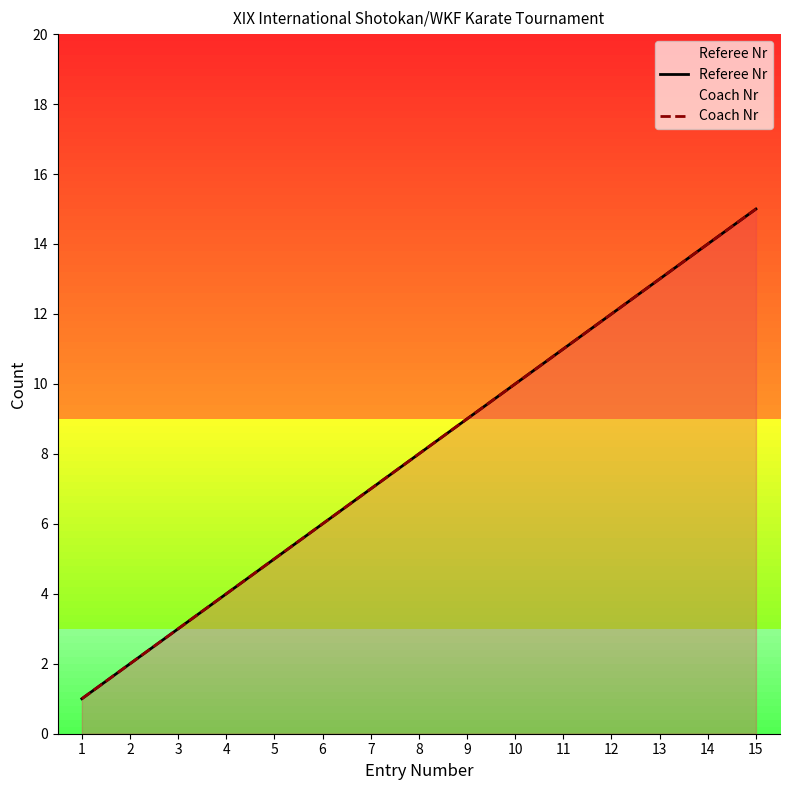

How many values in the Coach Nr series exceed 8?

7